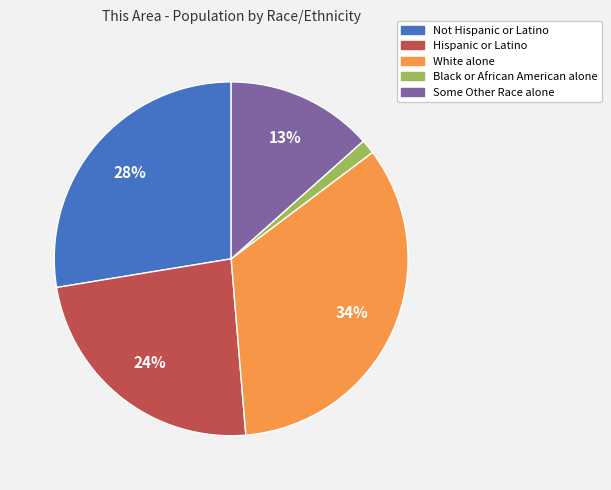

Is the sum of Black or African American alone and Hispanic or Latino greater than half?

No